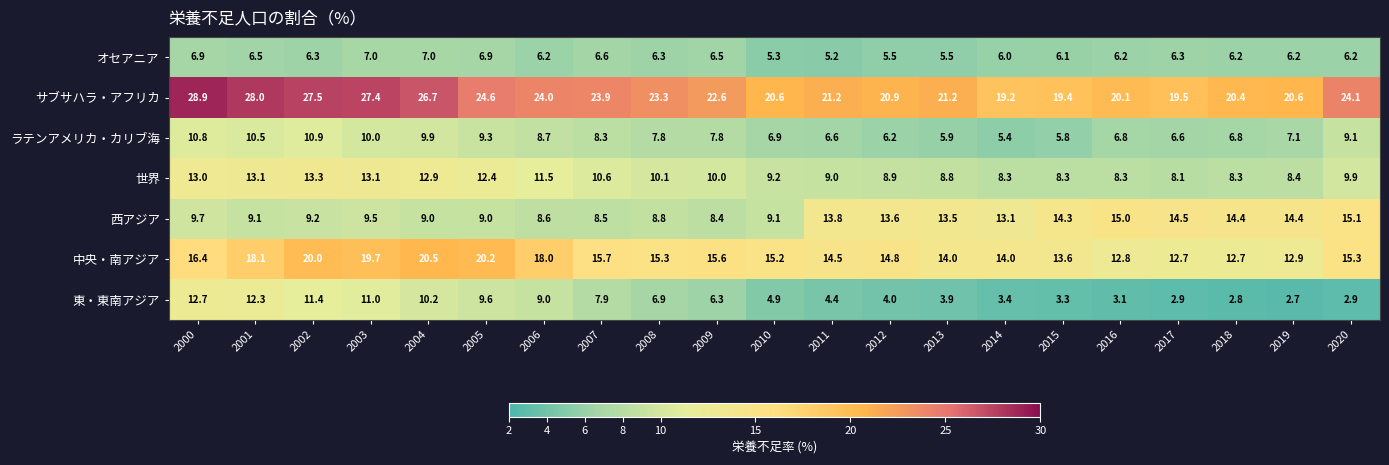

Which label corresponds to the largest value in the chart?

2000